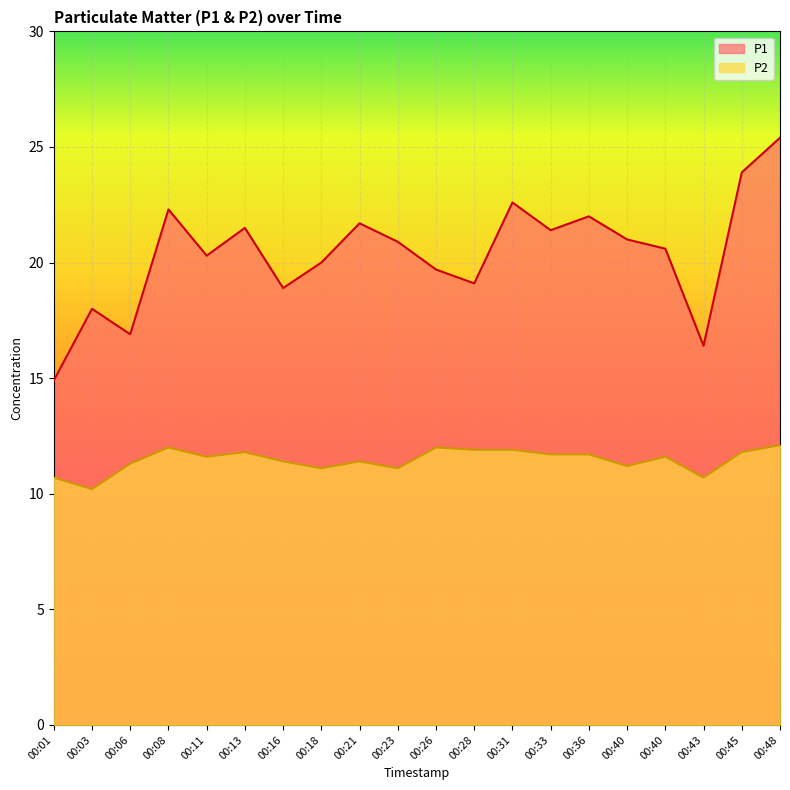

Which series has the widest spread of values?

P1